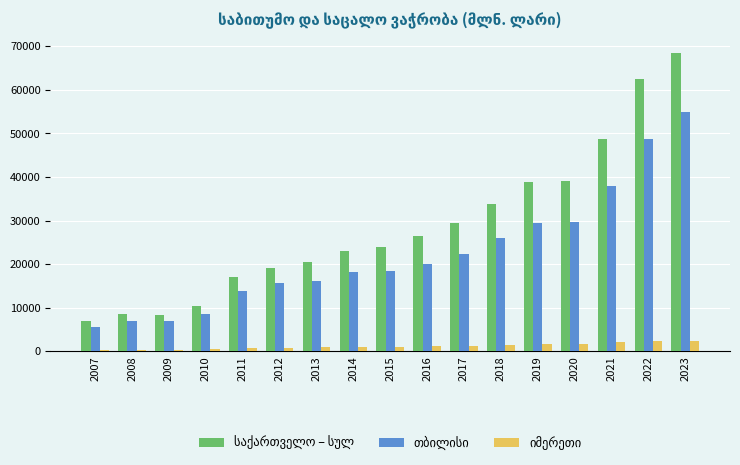

What is the maximum value shown in the chart?

68568.7